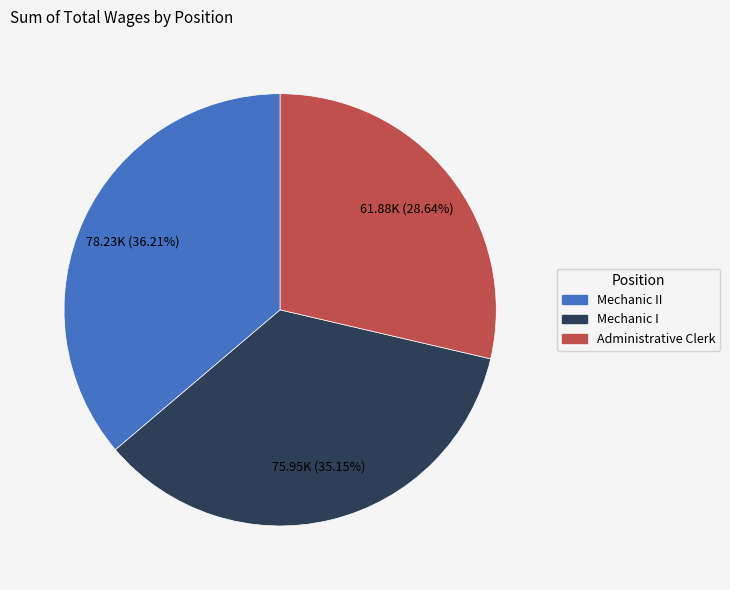

Is there any slice that represents more than half of the pie?

No